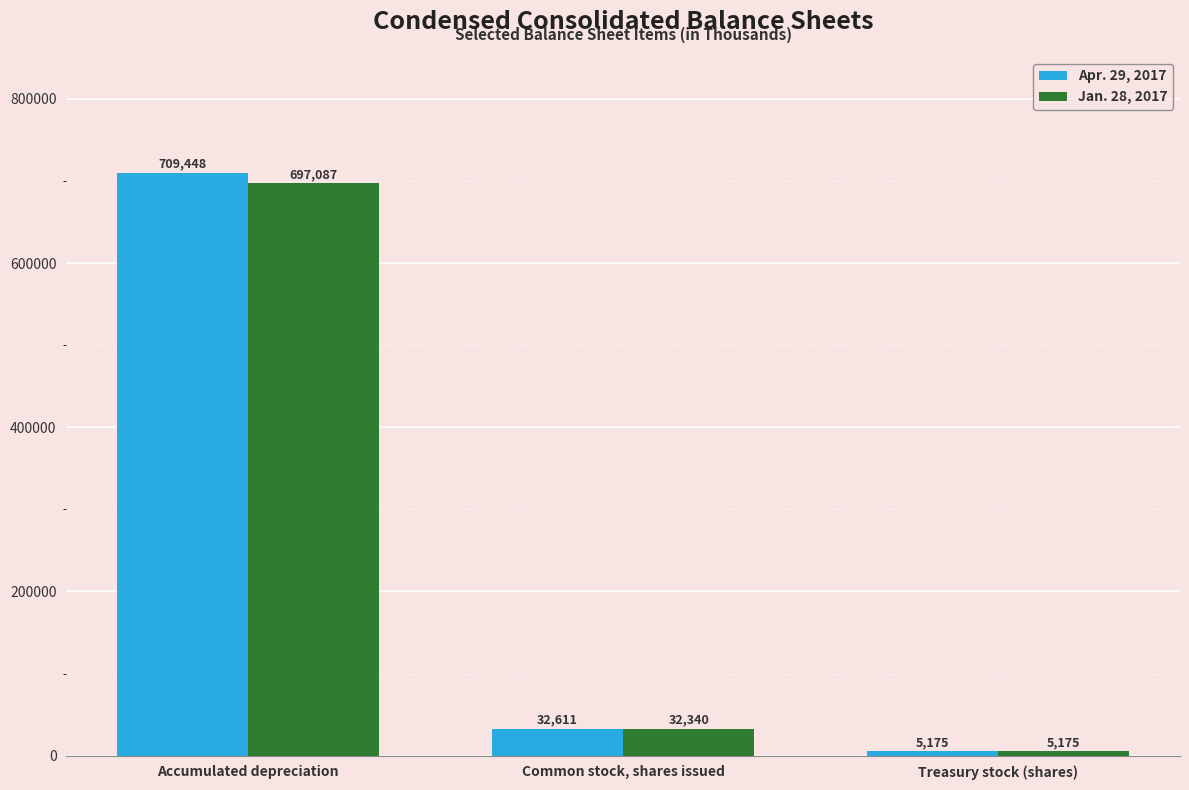

True or false: Apr. 29, 2017 has a value of 32611 at Common stock, shares issued.

True